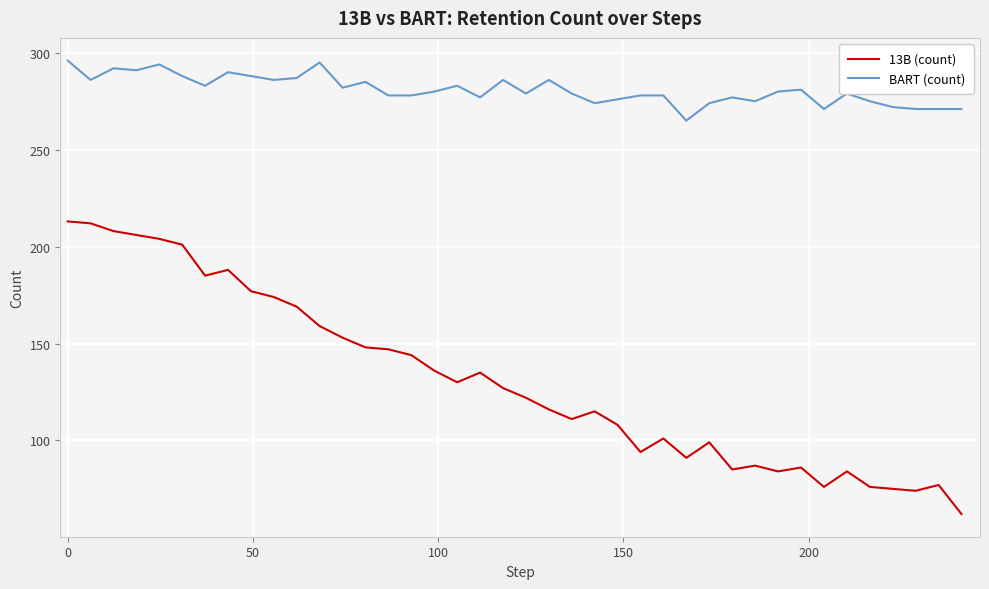

Is this an area chart (filled region under the line)?

No